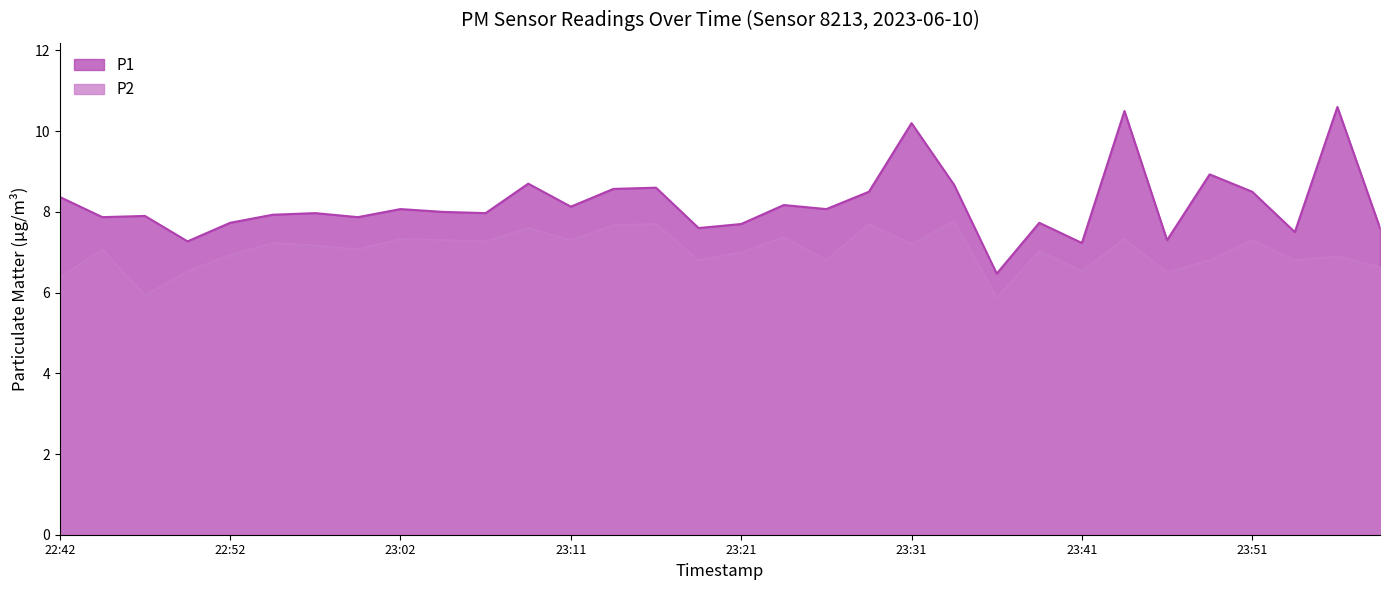

What is the sum of all P2 values?

224.8